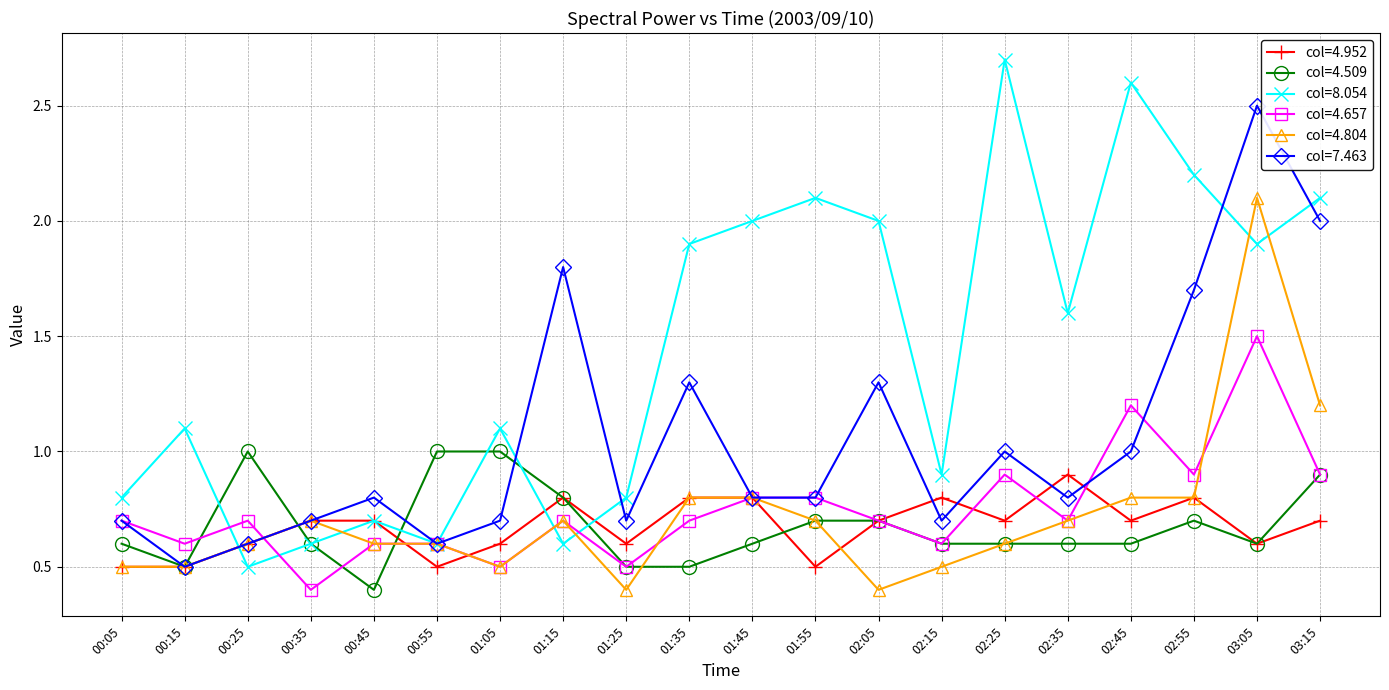

What is the greatest value displayed?

2.7